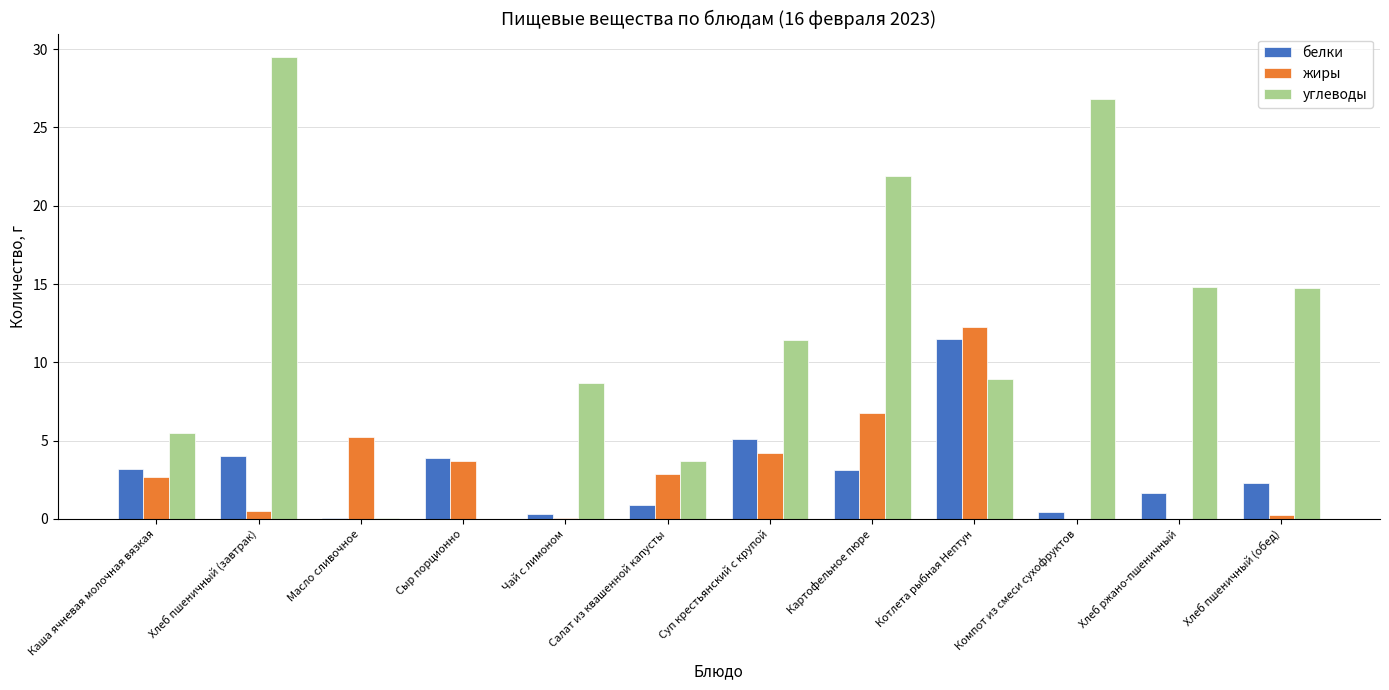

Is the value of белки at Хлеб пшеничный (обед) greater than the value of жиры at Хлеб пшеничный (завтрак)?

Yes